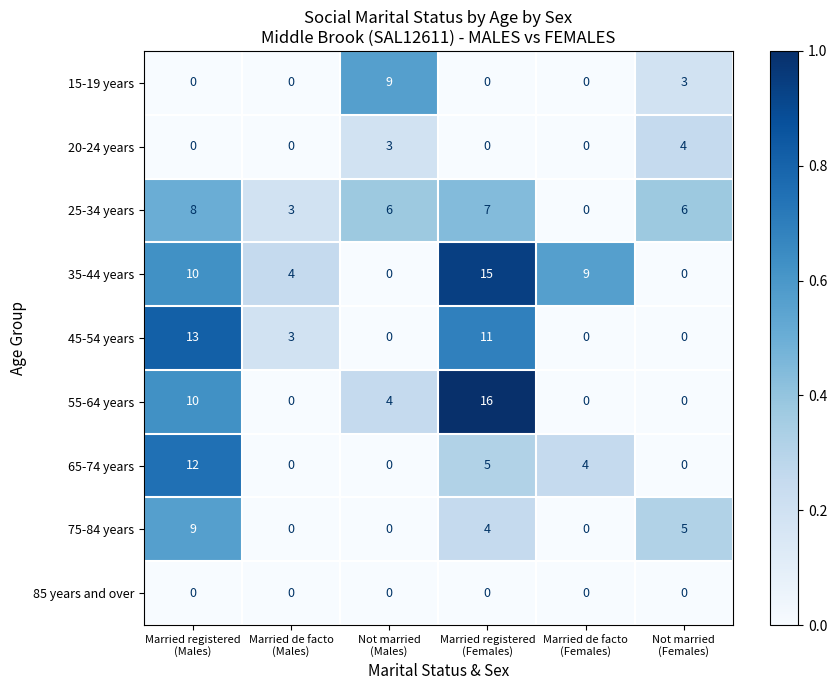

What is the difference between the second highest and minimum values in the 15-19 years series?

3